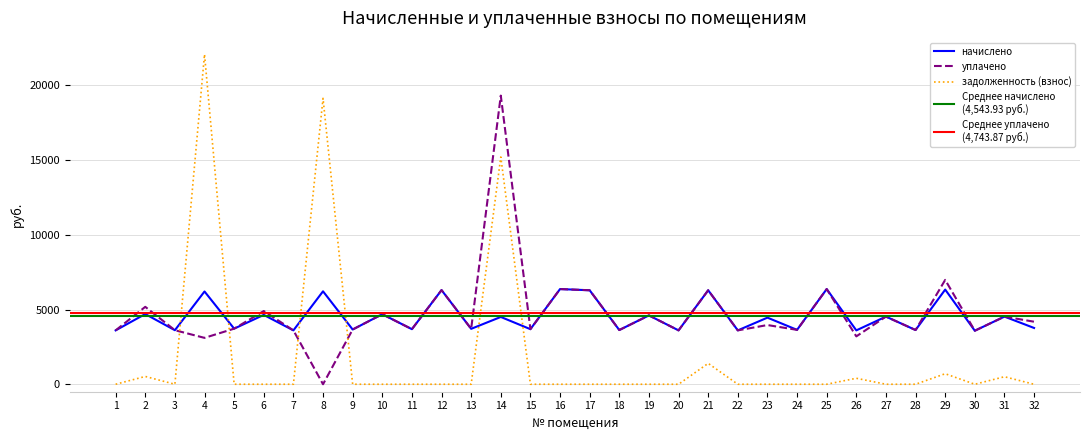

At how many categories does at least one series exceed 17579?

3